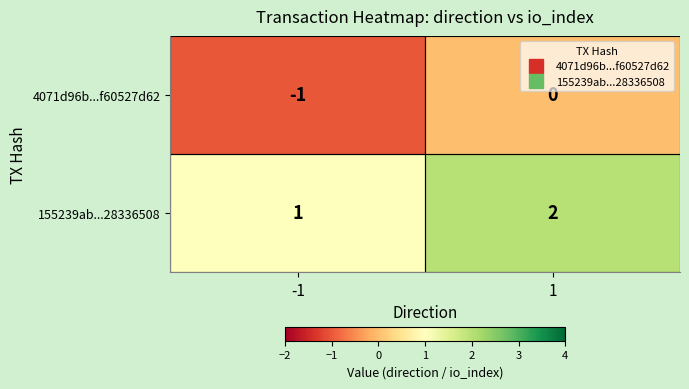

Is it true that 4071d96b...f60527d62 equals -2 at -1?

False